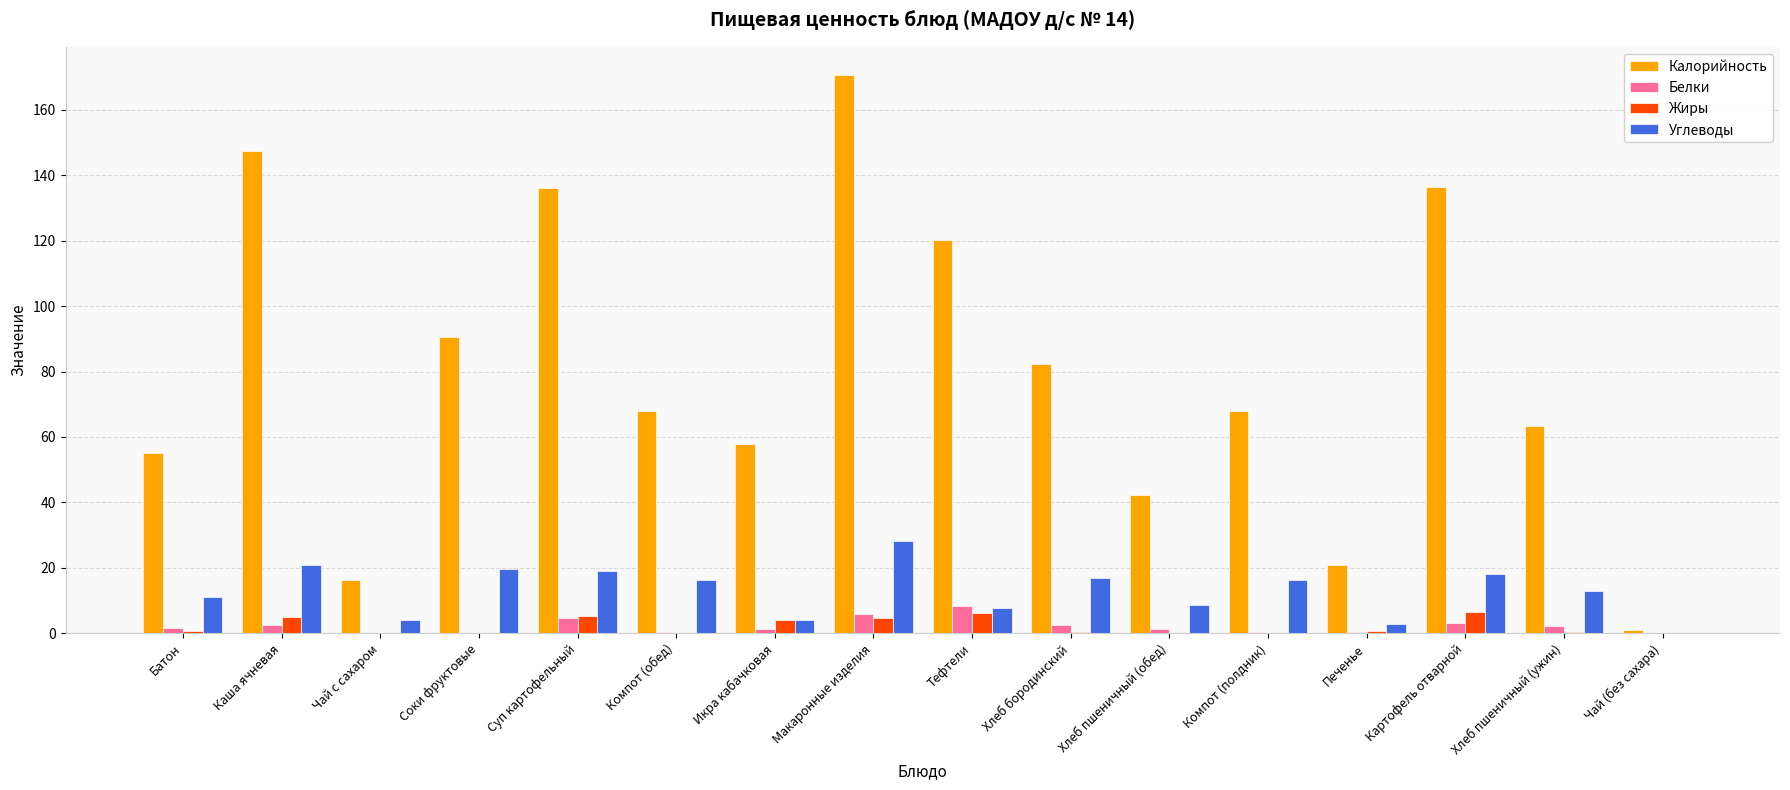

What is the sum of all Углеводы values?

207.0